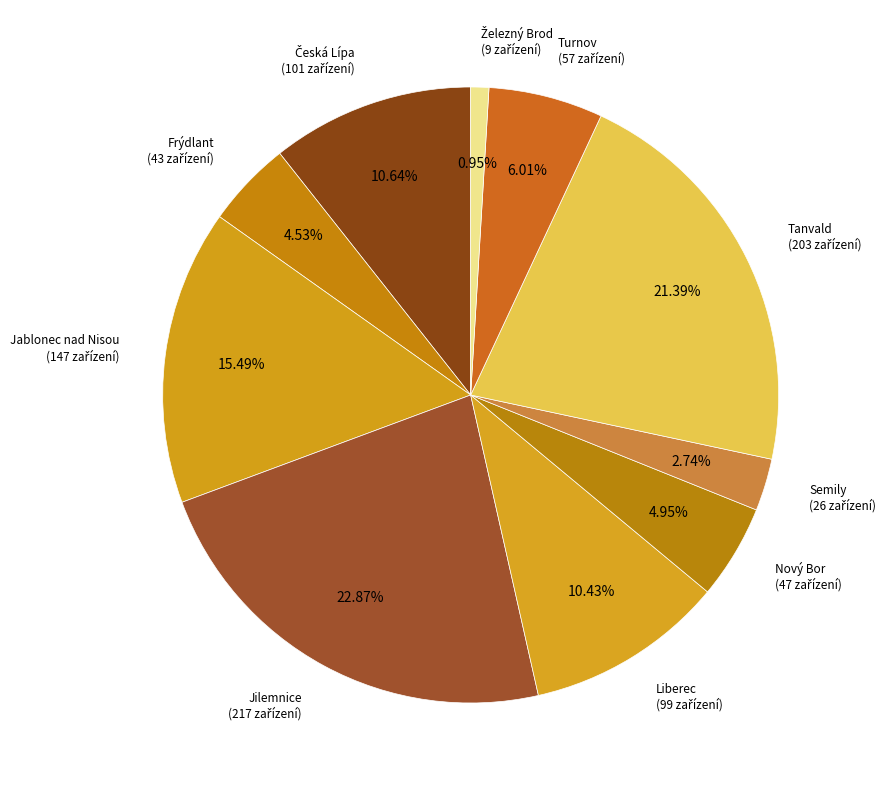

Count the number of slices in the pie.

10